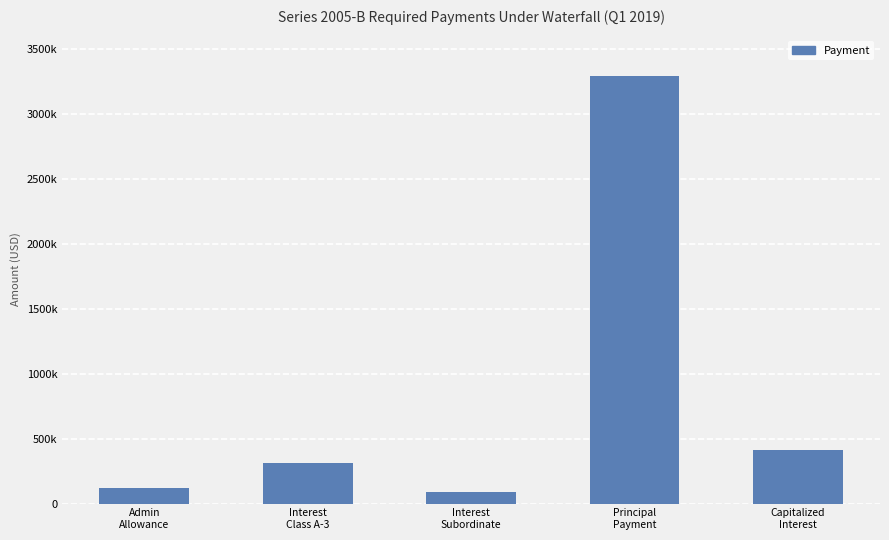

Does the chart contain any negative values?

No